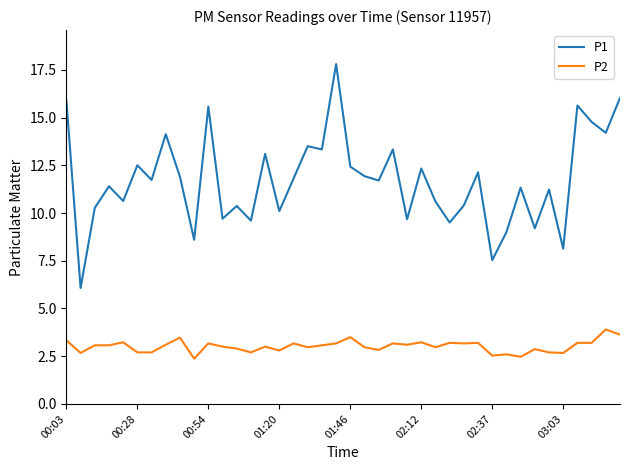

What is the minimum value for P1?

6.1